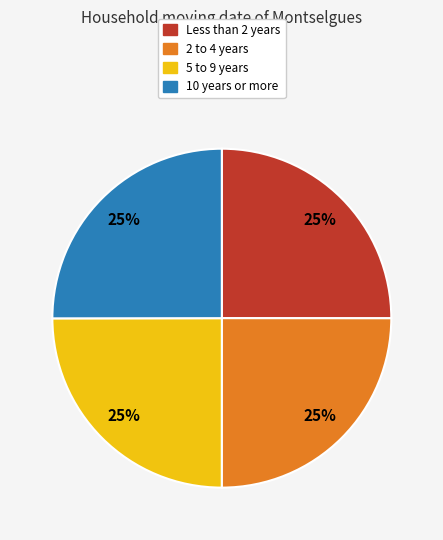

What percentage is the 2 to 4 years slice, to the nearest percent?

25%